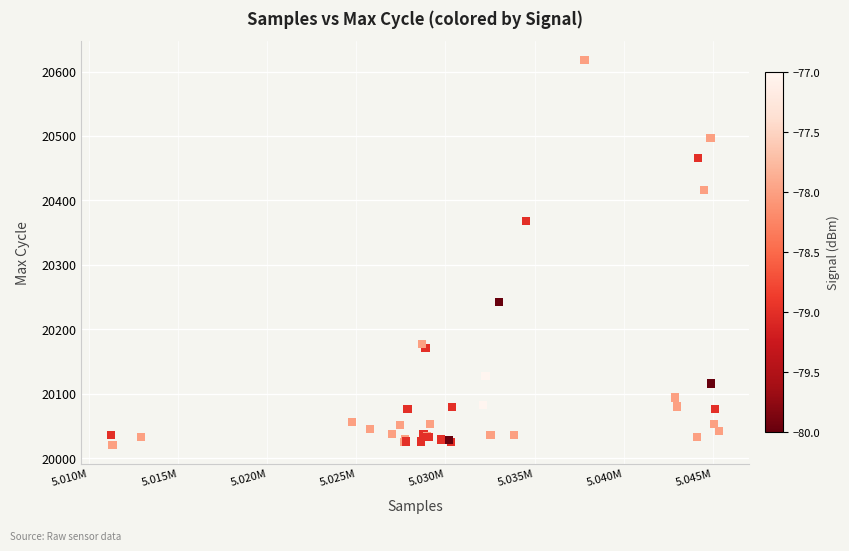

What Y value in the scatter plot is closest to 20319?

20368